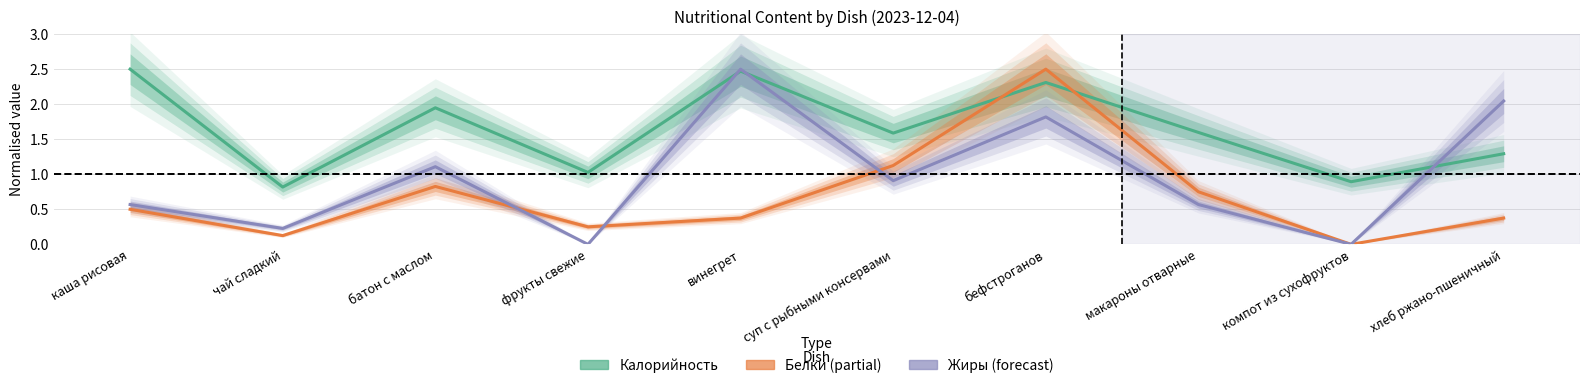

The value of Белки at чай сладкий is 0.1. True or false?

False